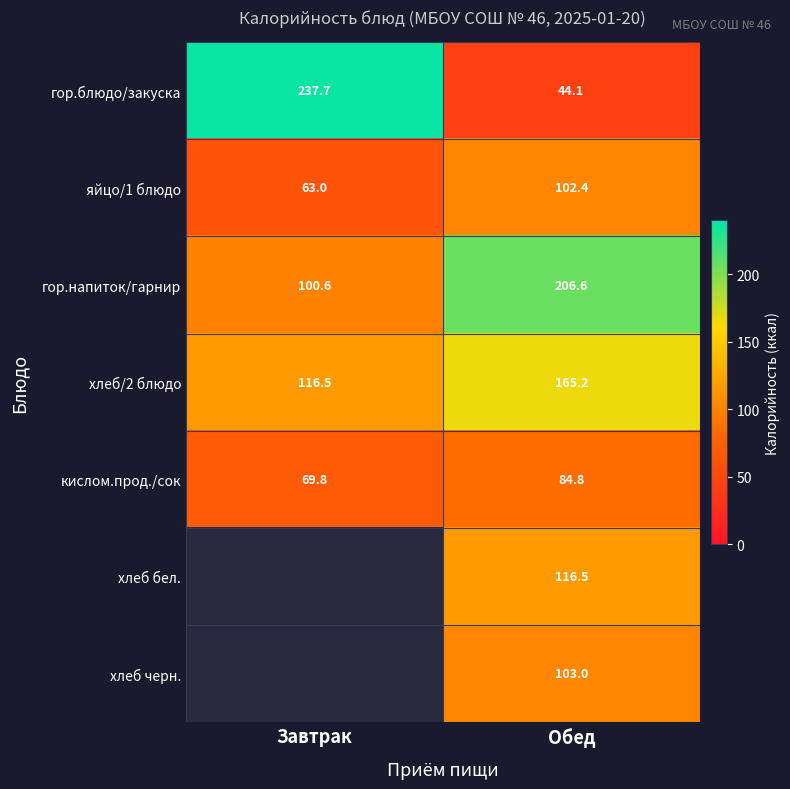

Count the number of categories in the chart.

2